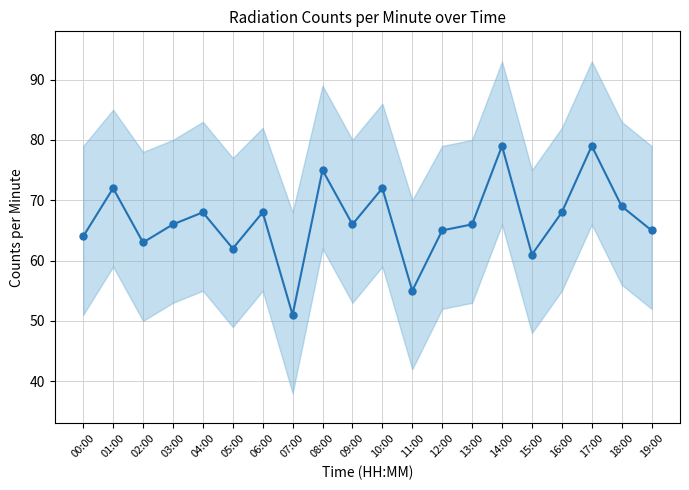

Which has a higher value, 18:00 or 01:00?

01:00